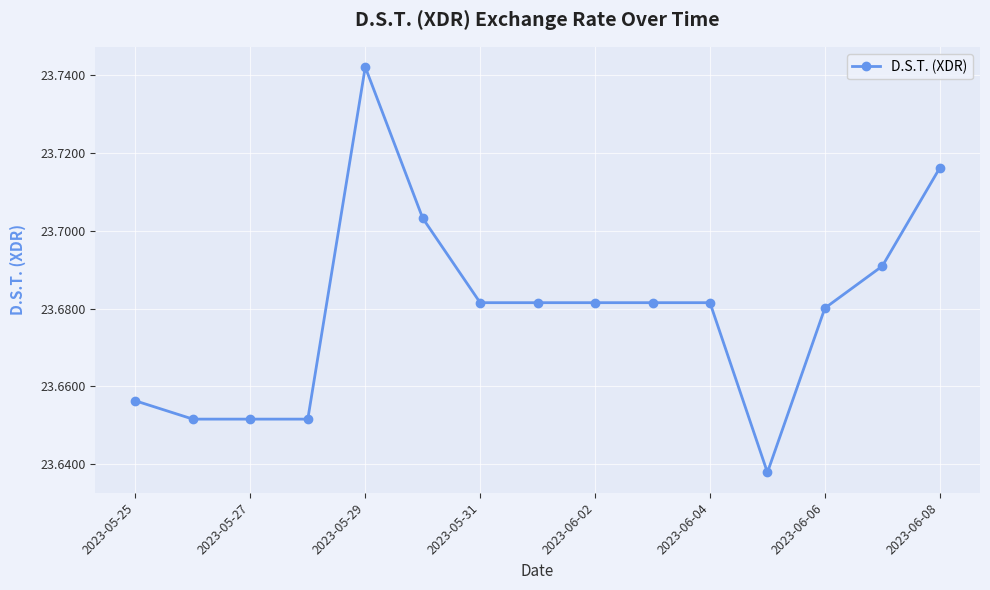

True or false: the data has more than 0 interior local peaks.

True